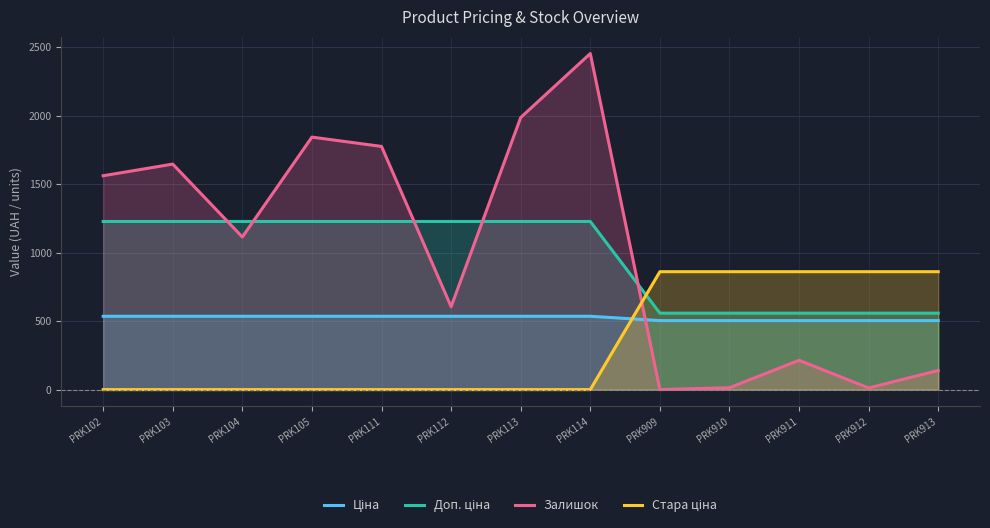

What is the total value across all series at PRK909?

1922.4